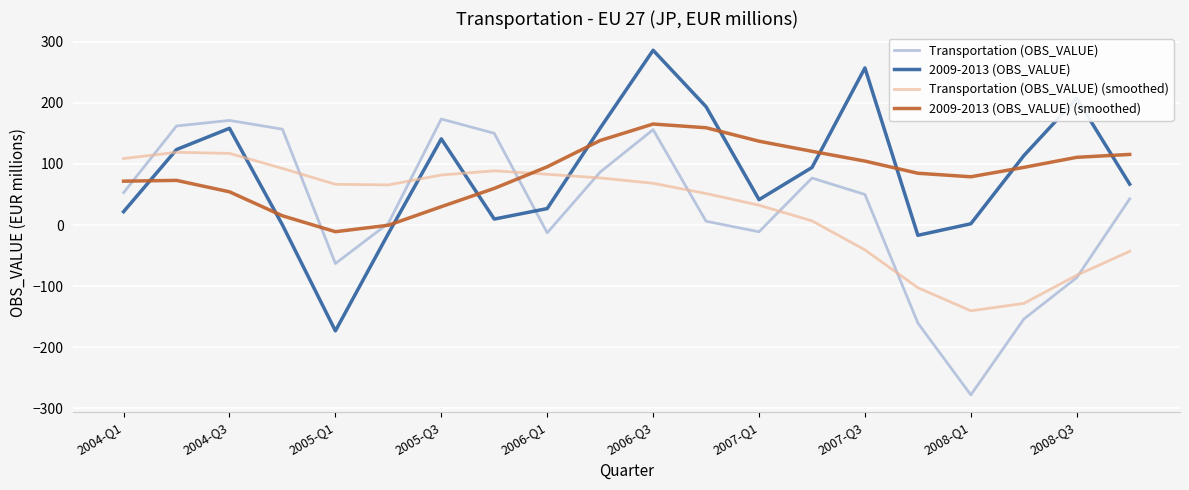

After their last crossing, which series has the higher values: 2009-2013 (OBS_VALUE) or 2009-2013 (OBS_VALUE) (smoothed)?

2009-2013 (OBS_VALUE) (smoothed)